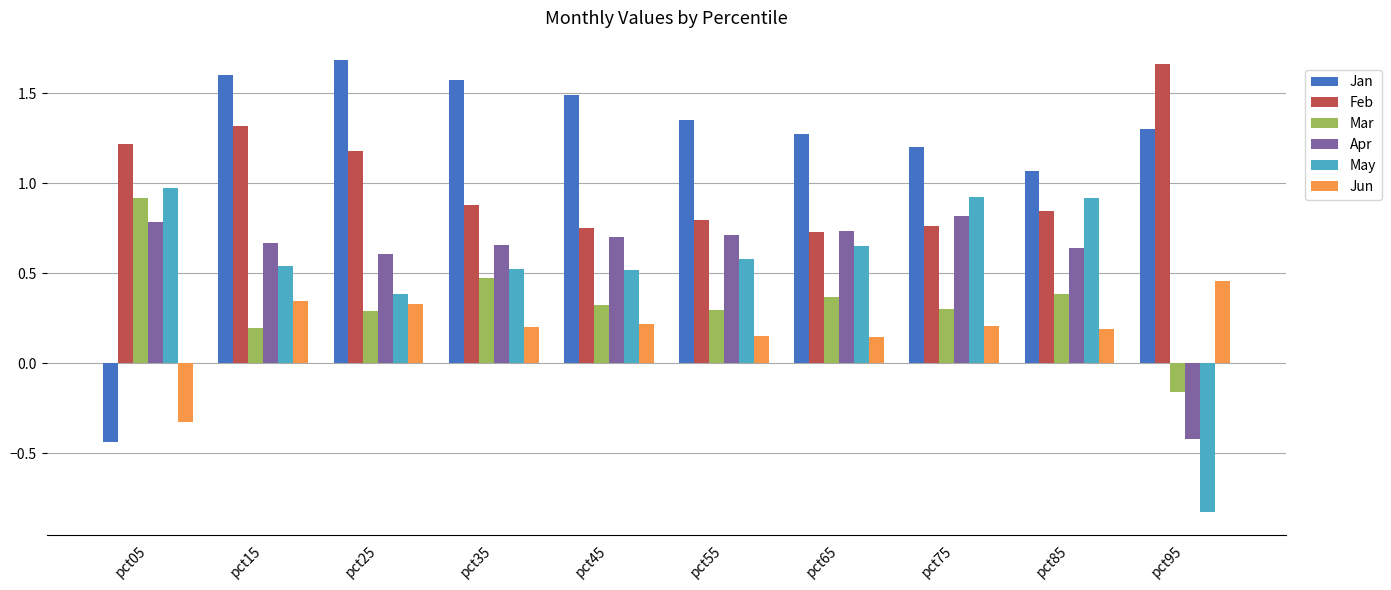

Which series has the largest range (max minus min)?

Jan